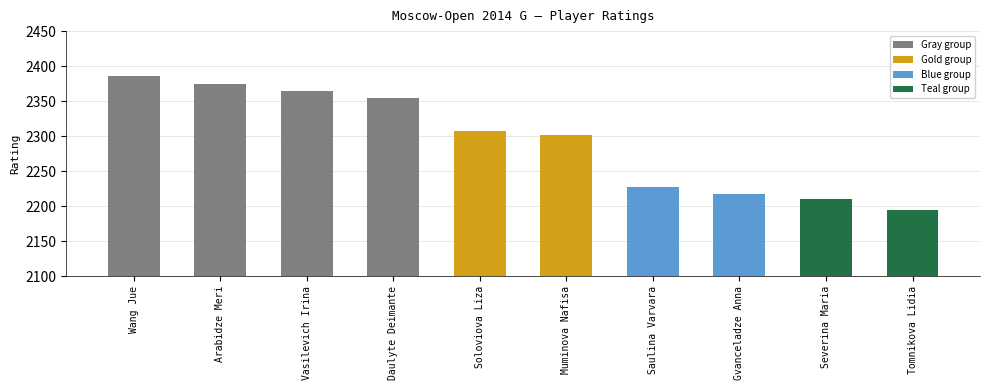

At which label does the data first exceed 2308?

Wang Jue